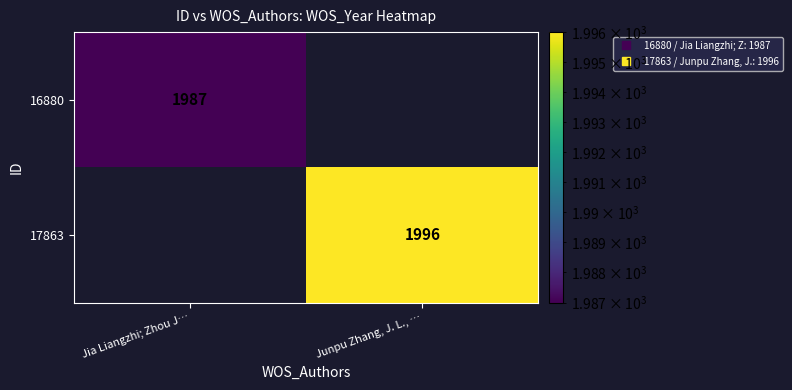

How many positive values does the 16880 series have?

1